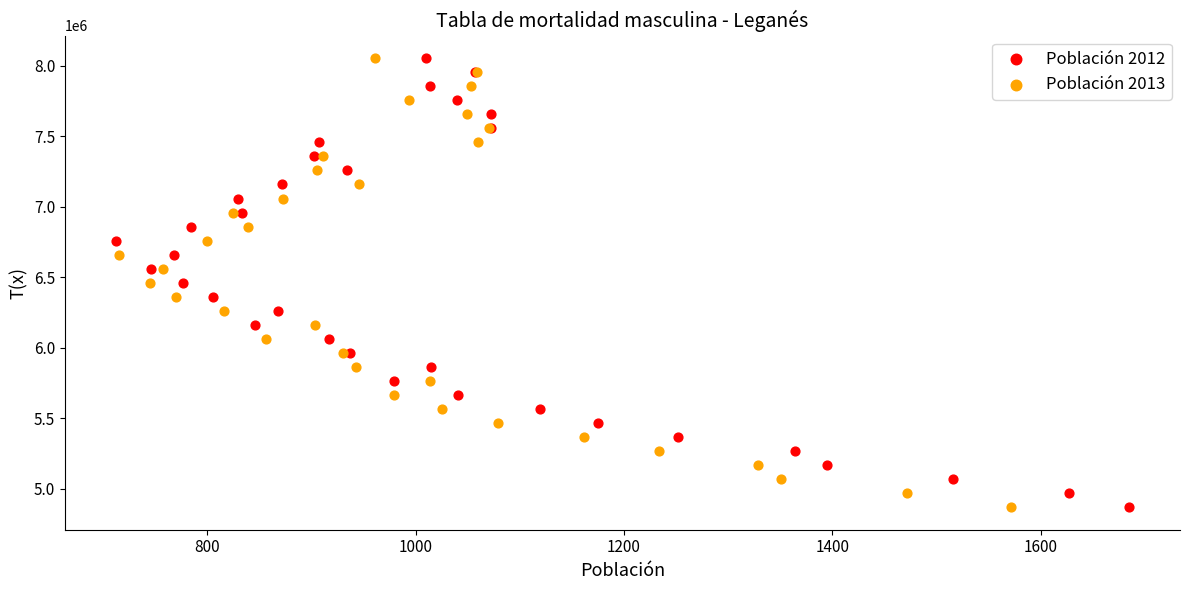

What are all the series names shown in the legend?

Población 2012, Población 2013